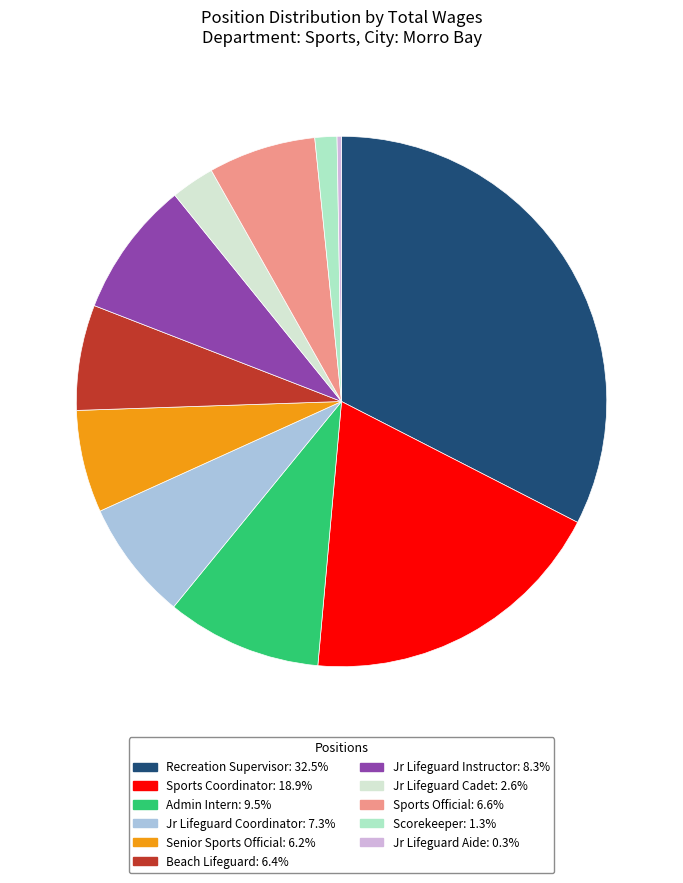

Approximately how many times larger is the value at Recreation Supervisor compared to Jr Lifeguard Coordinator?

4.4